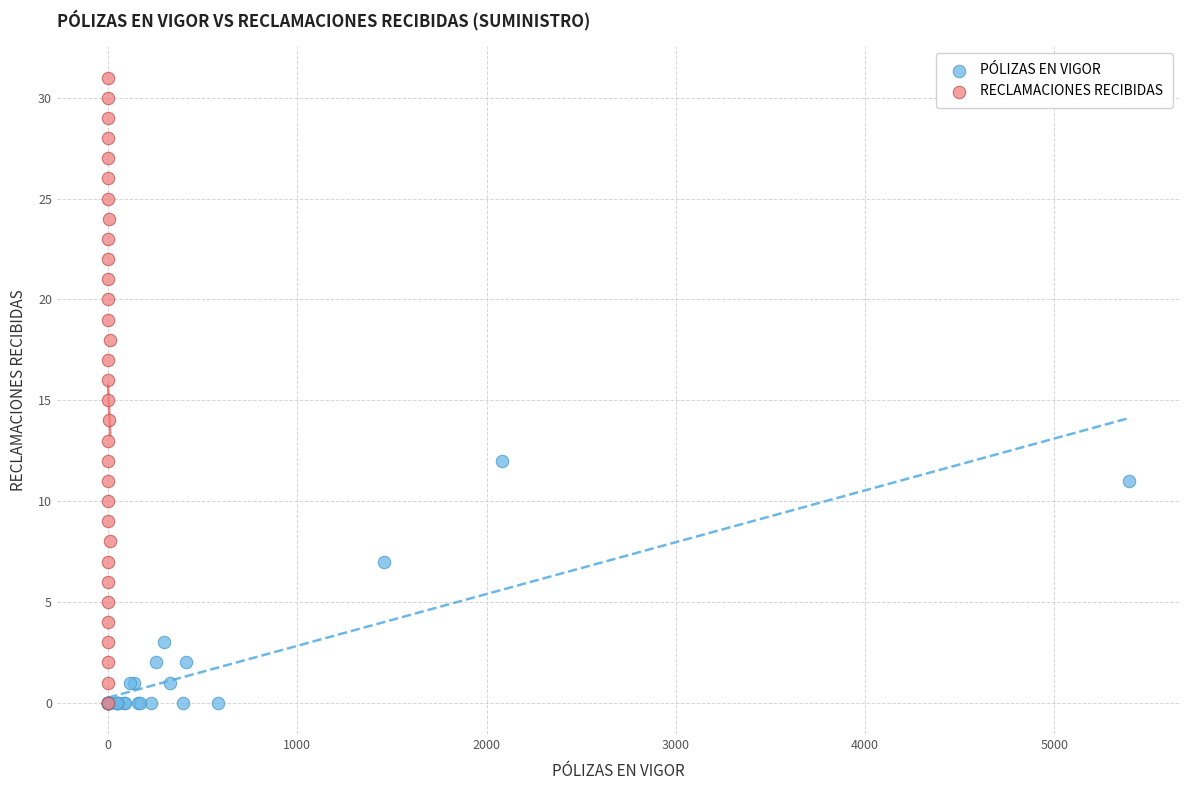

Which series has the largest Y range (max minus min)?

RECLAMACIONES RECIBIDAS